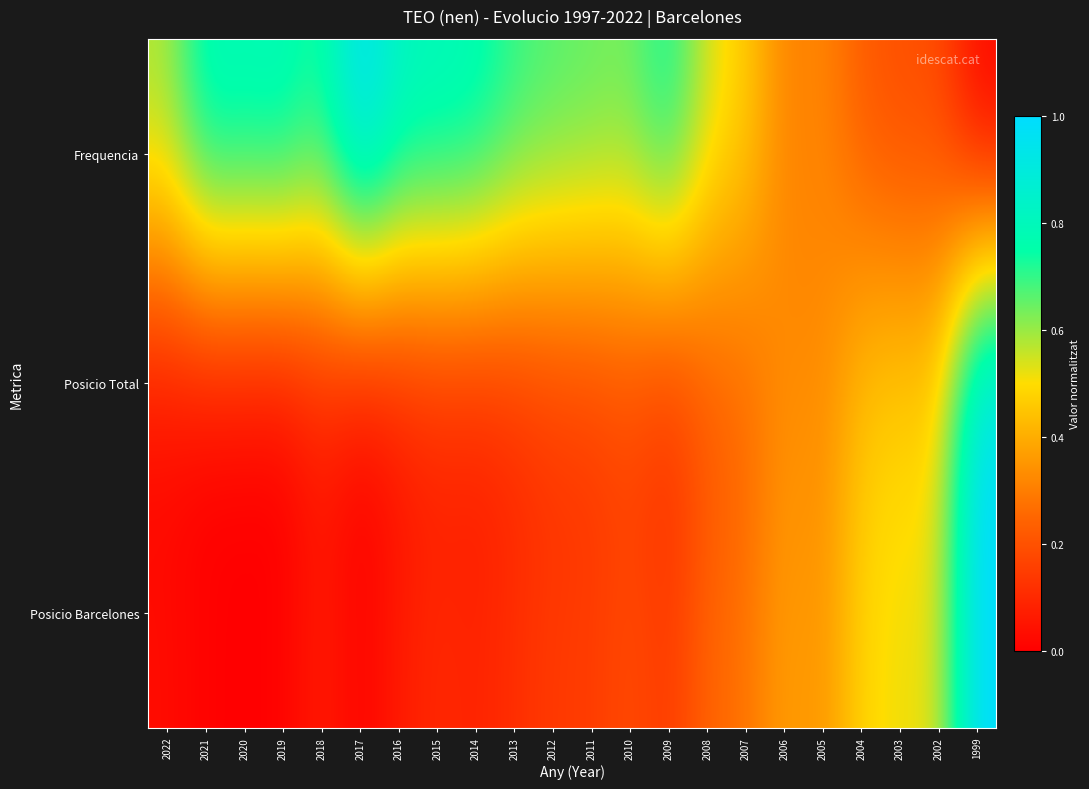

At how many categories does at least one series exceed 0?

22